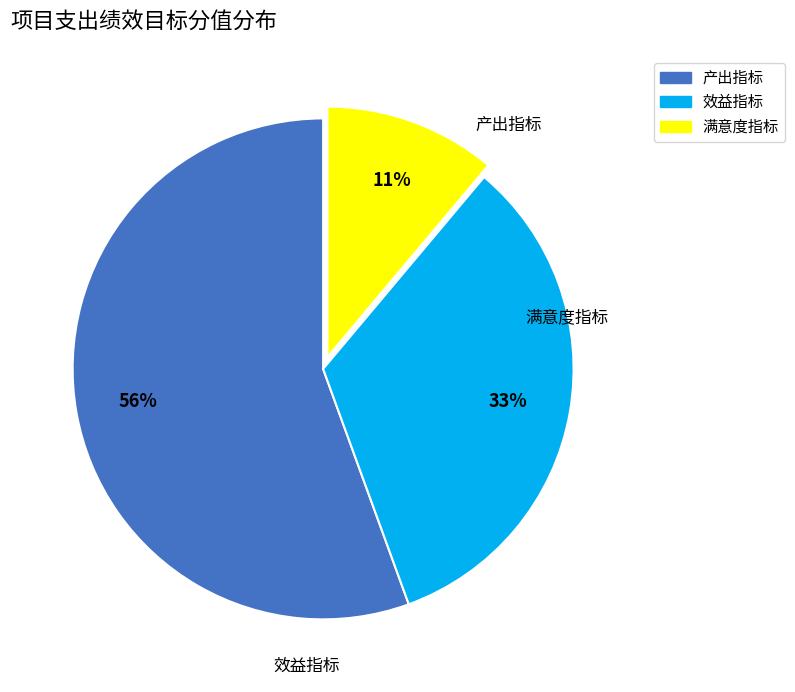

Rank the categories by value from highest to lowest.

产出指标, 效益指标, 满意度指标